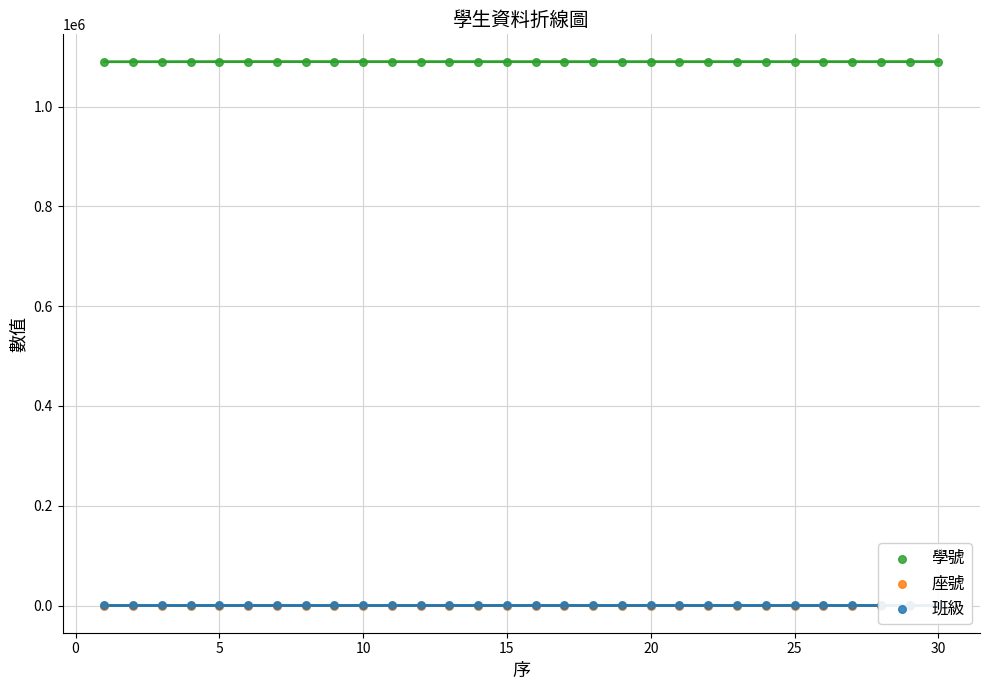

Which series has the widest spread of Y values?

學號